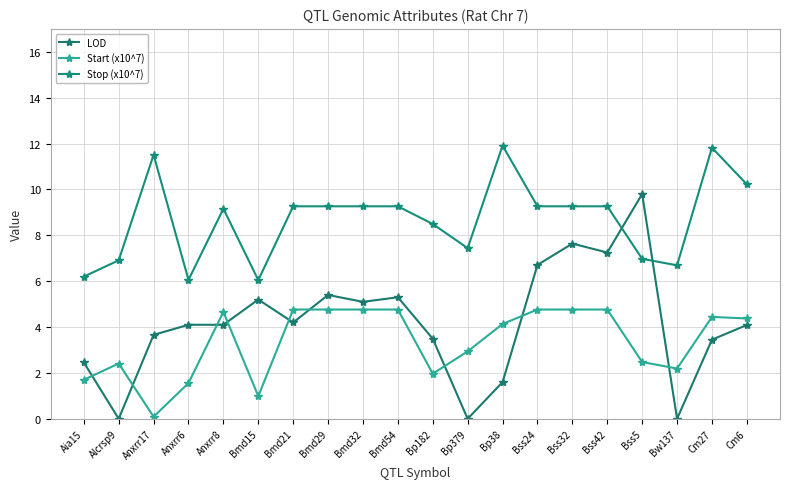

At which label does LOD reach its peak?

Bss5